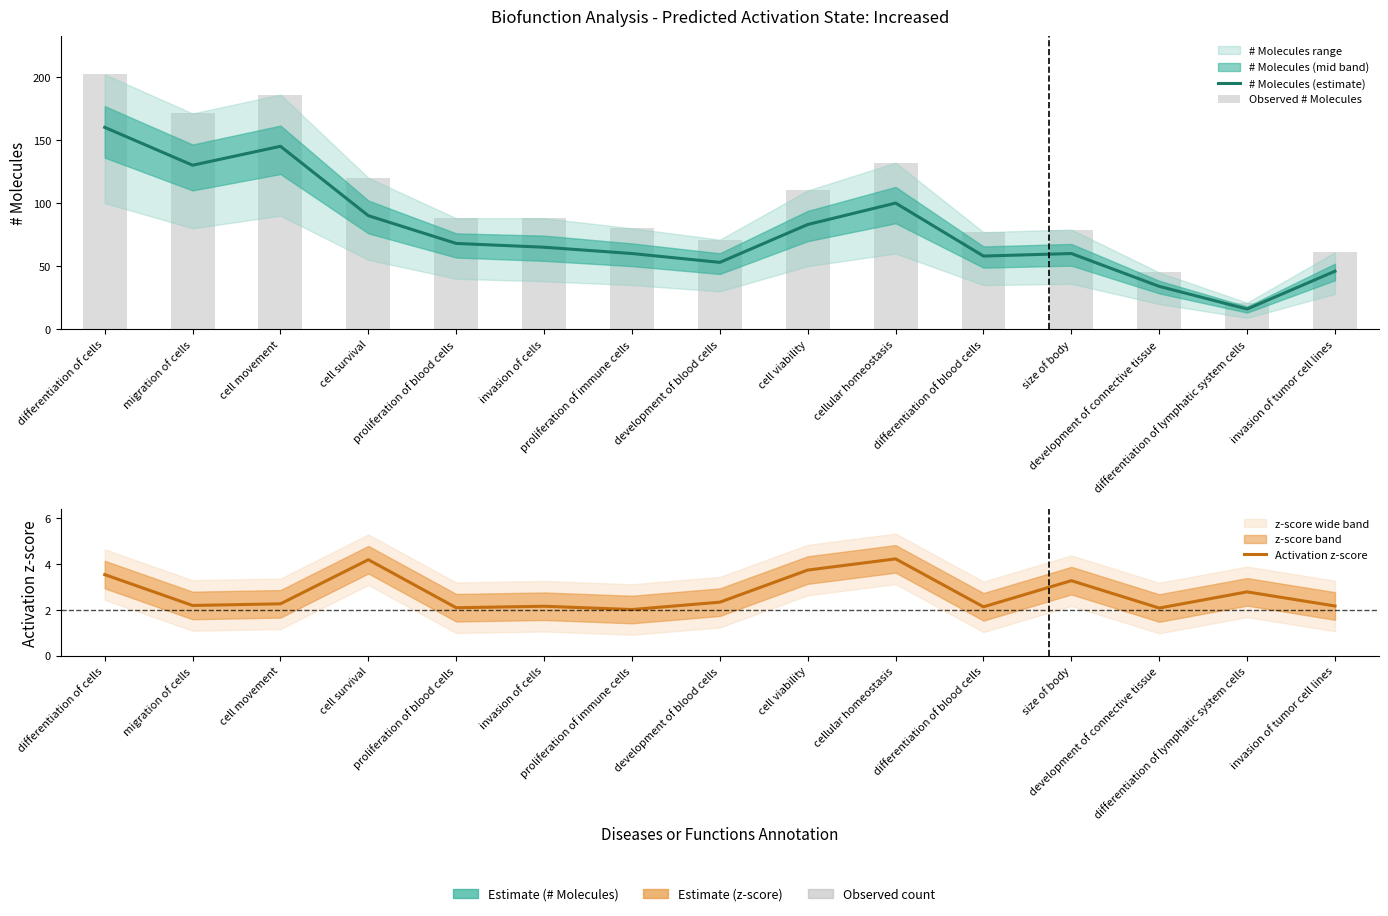

Is the value of Observed # Molecules at development of blood cells greater than the value of # Molecules (estimate) at differentiation of cells?

No